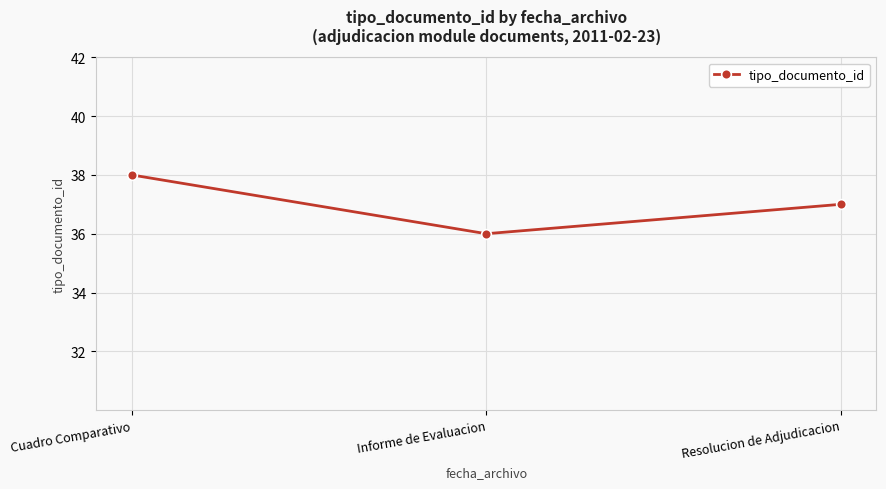

How many lines are shown in the chart?

1